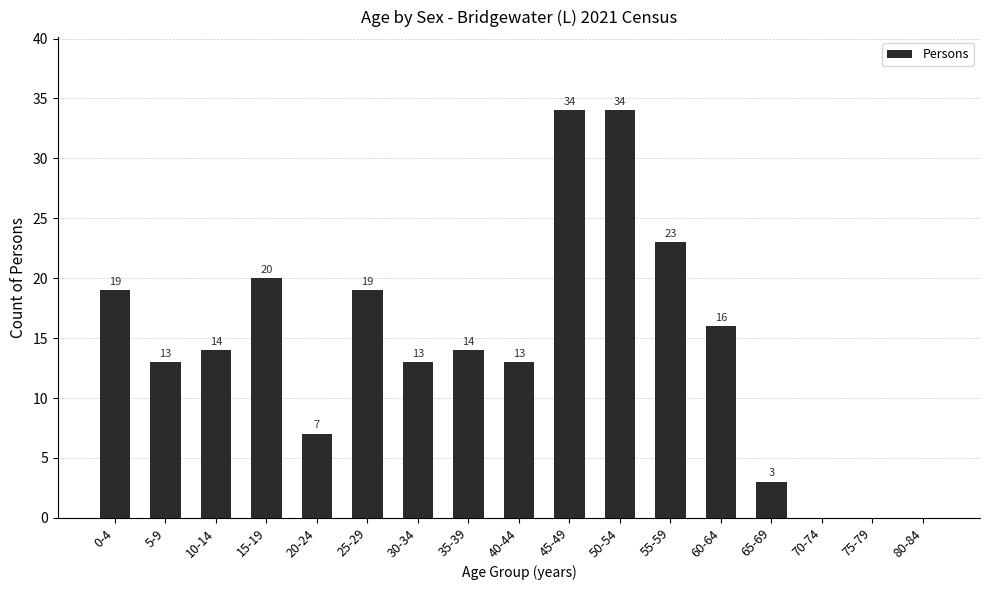

Which has a higher value, 25-29 or 55-59?

55-59